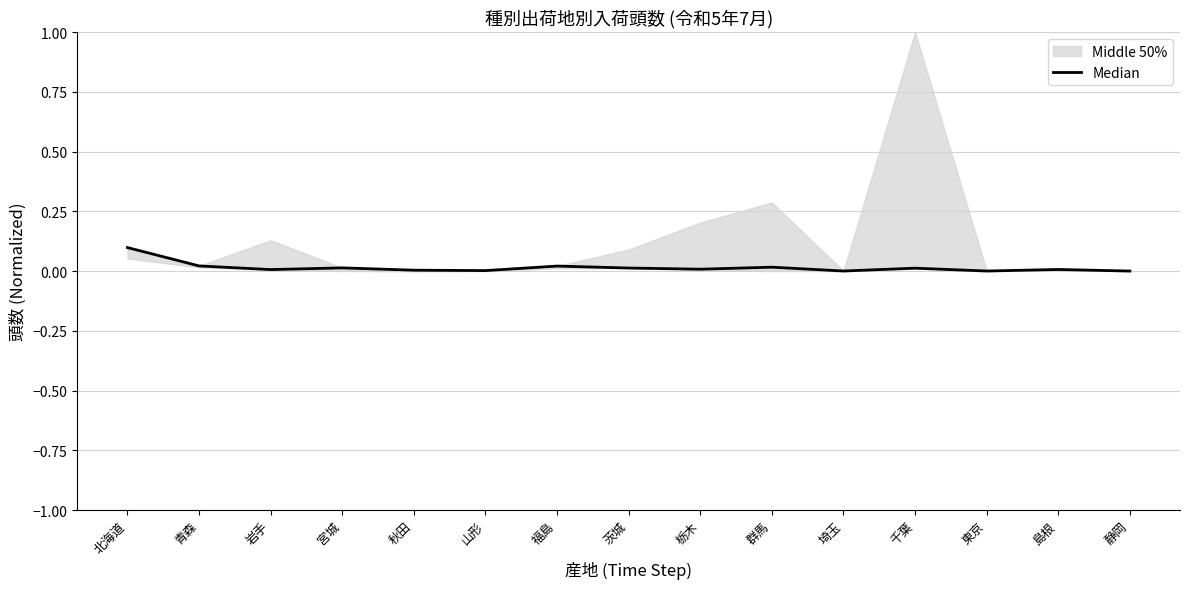

Reading left to right, transcribe all the data shown in this chart.

北海道=0.1	青森=0.0	岩手=0.0	宮城=0.0	秋田=0.0	山形=0.0	福島=0.0	茨城=0.0	栃木=0.0	群馬=0.0	埼玉=0.0	千葉=0.0	東京=0.0	島根=0.0	静岡=0.0